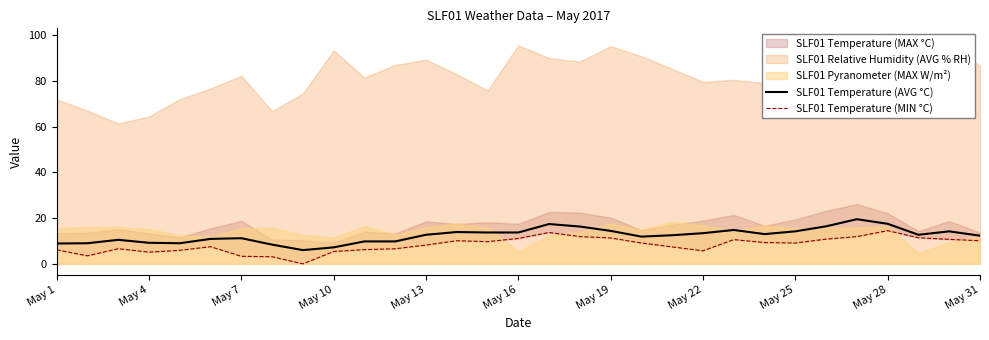

Is it true that SLF01 Temperature (AVG °C) equals 12.7 at May 13?

True